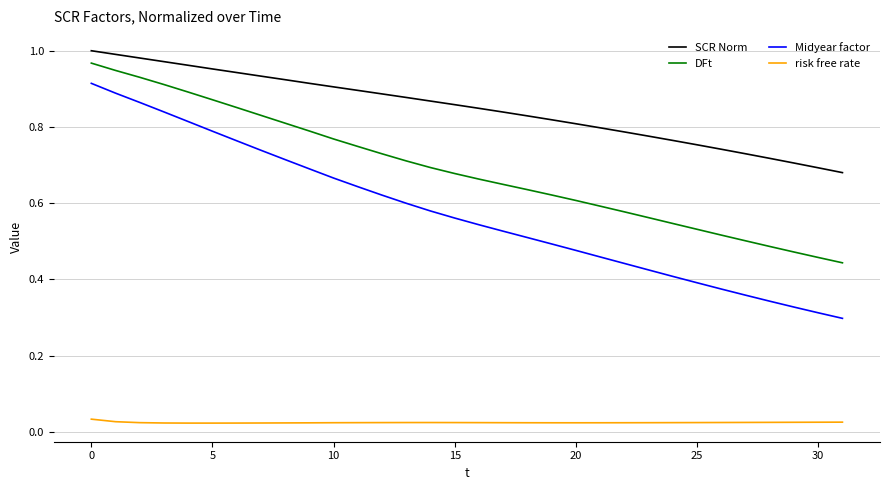

Does the chart have visible grid lines?

Yes